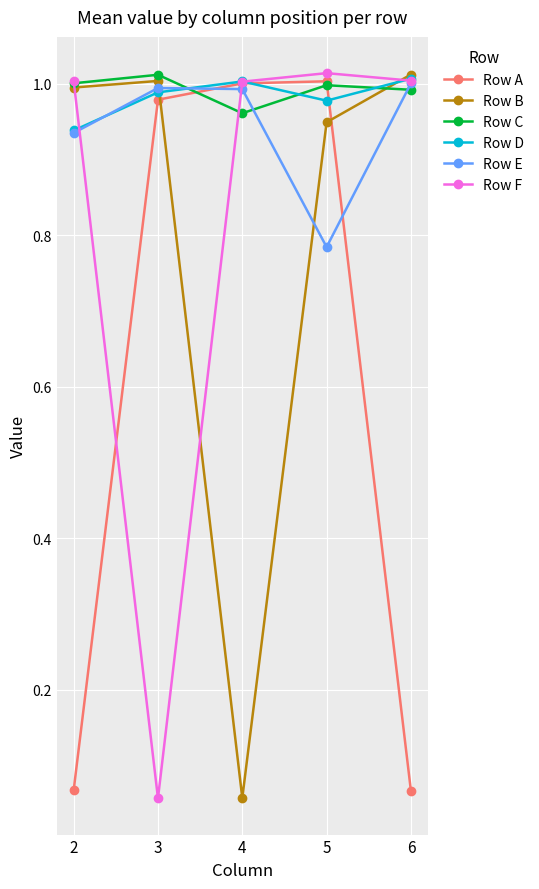

True or false: Row A and Row B cross at least once.

True